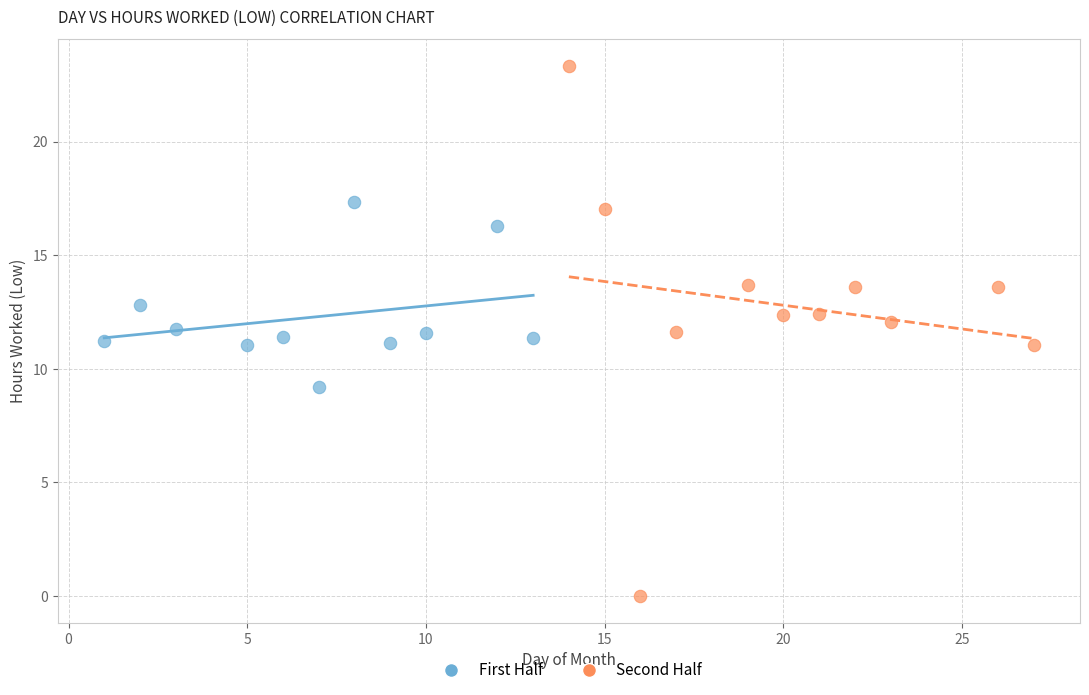

Which series reaches the maximum Y coordinate?

Second Half